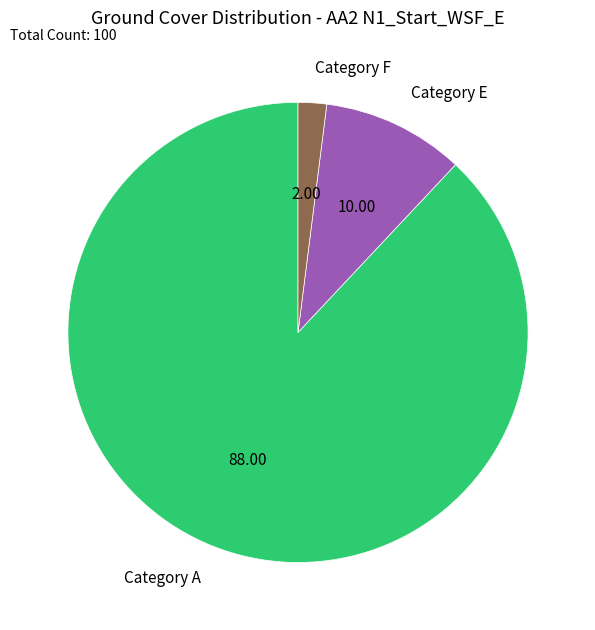

Which category has the smallest portion of the pie?

Category F